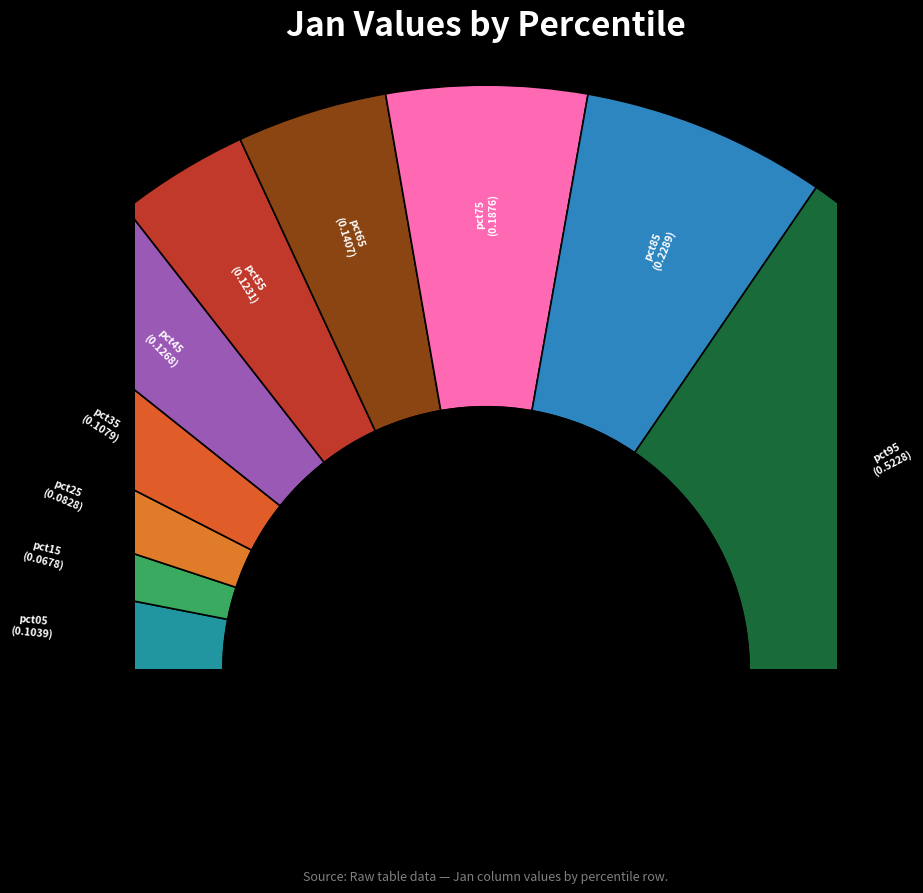

How many segments does this pie chart have?

10